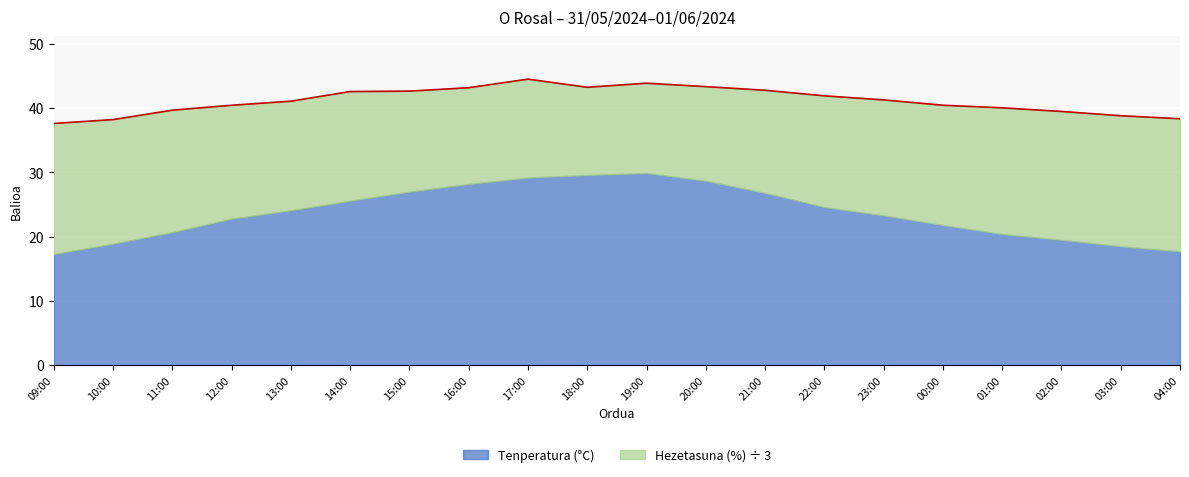

At which category does the data reach its first local peak?

17:00